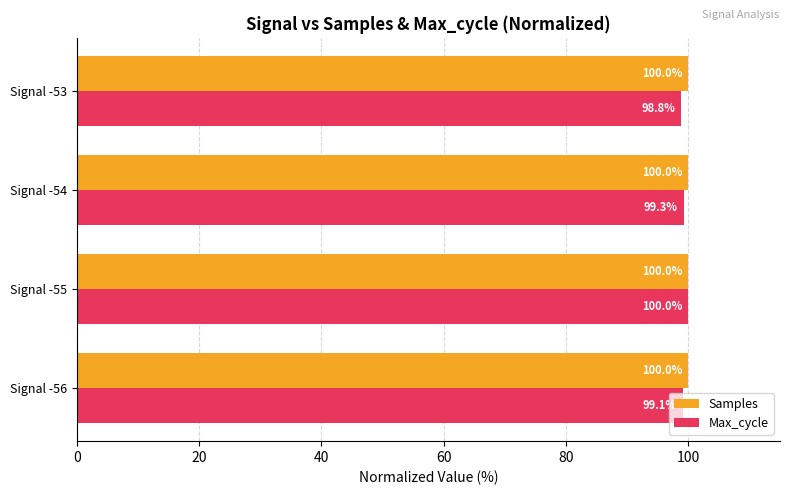

Is it true that Samples equals 27.8 at Signal -53?

False